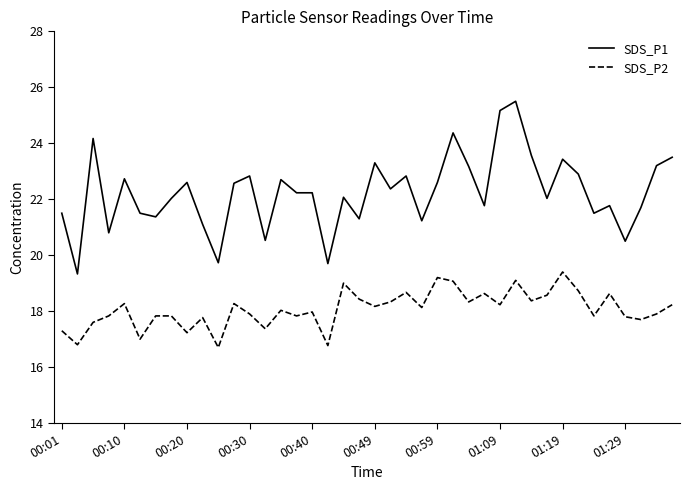

Rank the series by their maximum value, from highest to lowest.

SDS_P1, SDS_P2